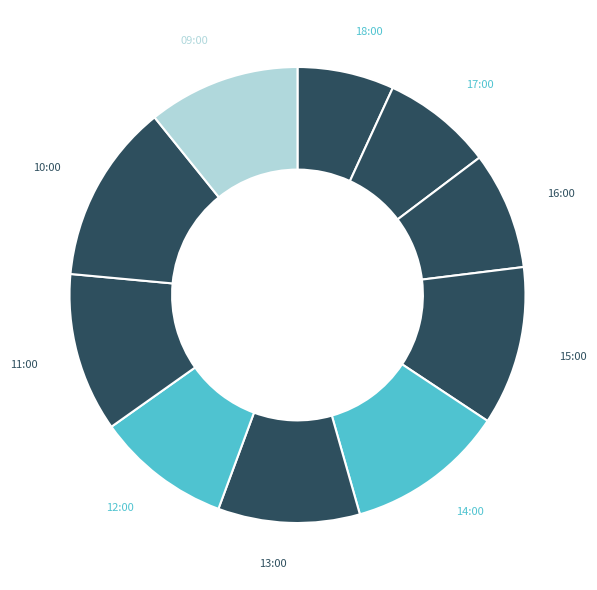

Count the number of slices in the pie.

10